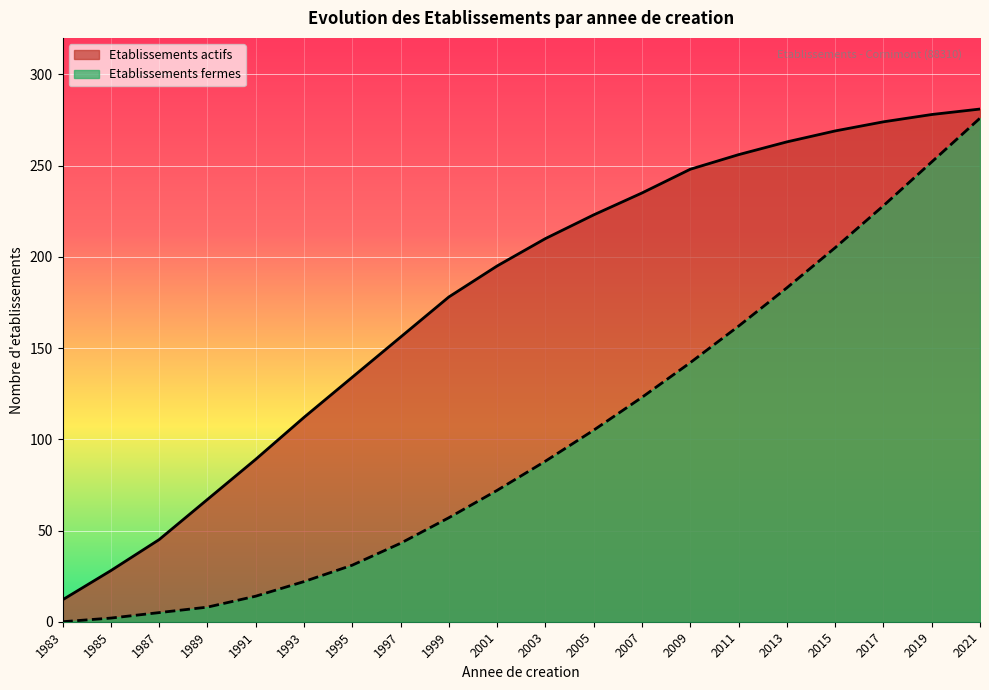

Rank the series by their maximum value, from highest to lowest.

Etablissements actifs, Etablissements fermes